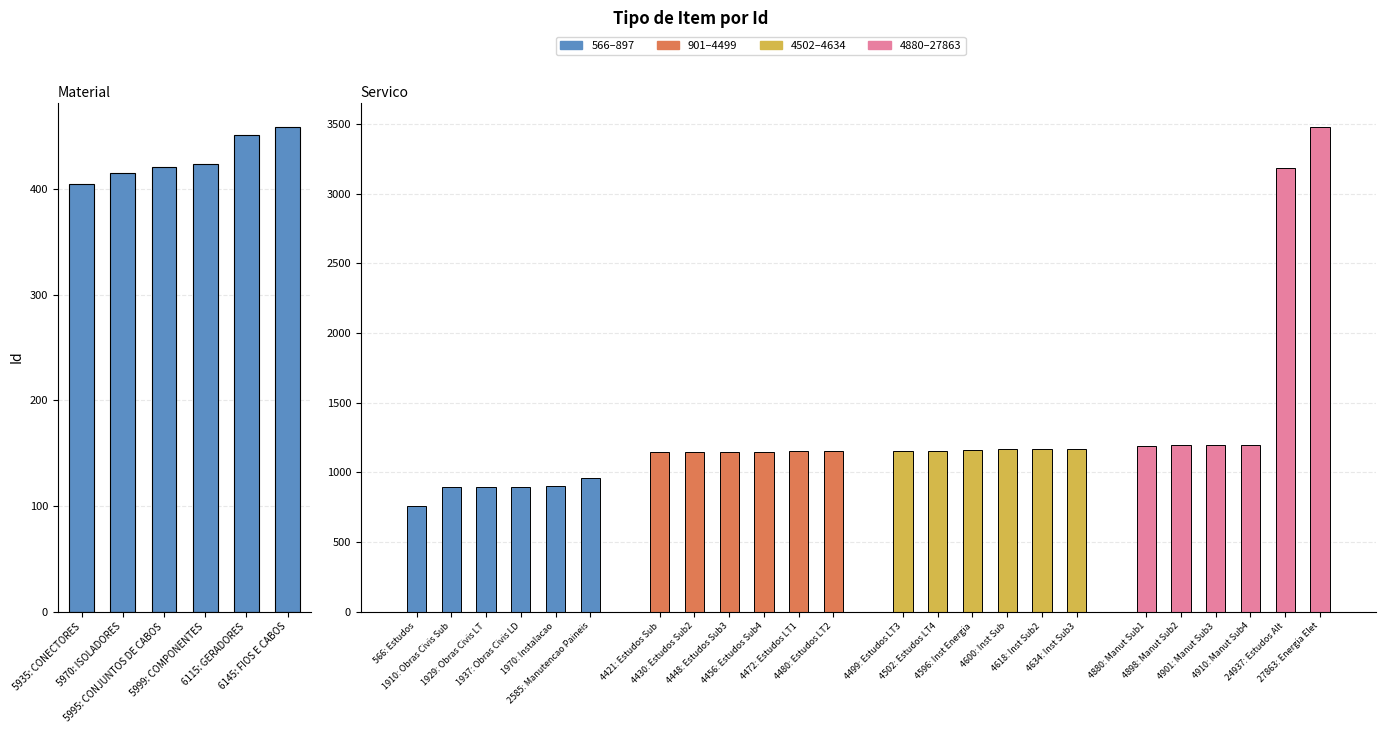

Count the Material values in the range 415 to 451.

4